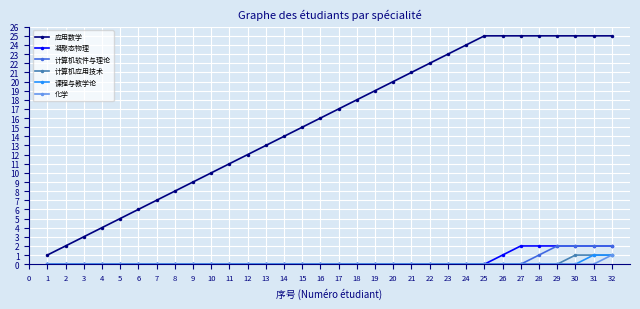

What is the average value of the 应用数学 series?

16